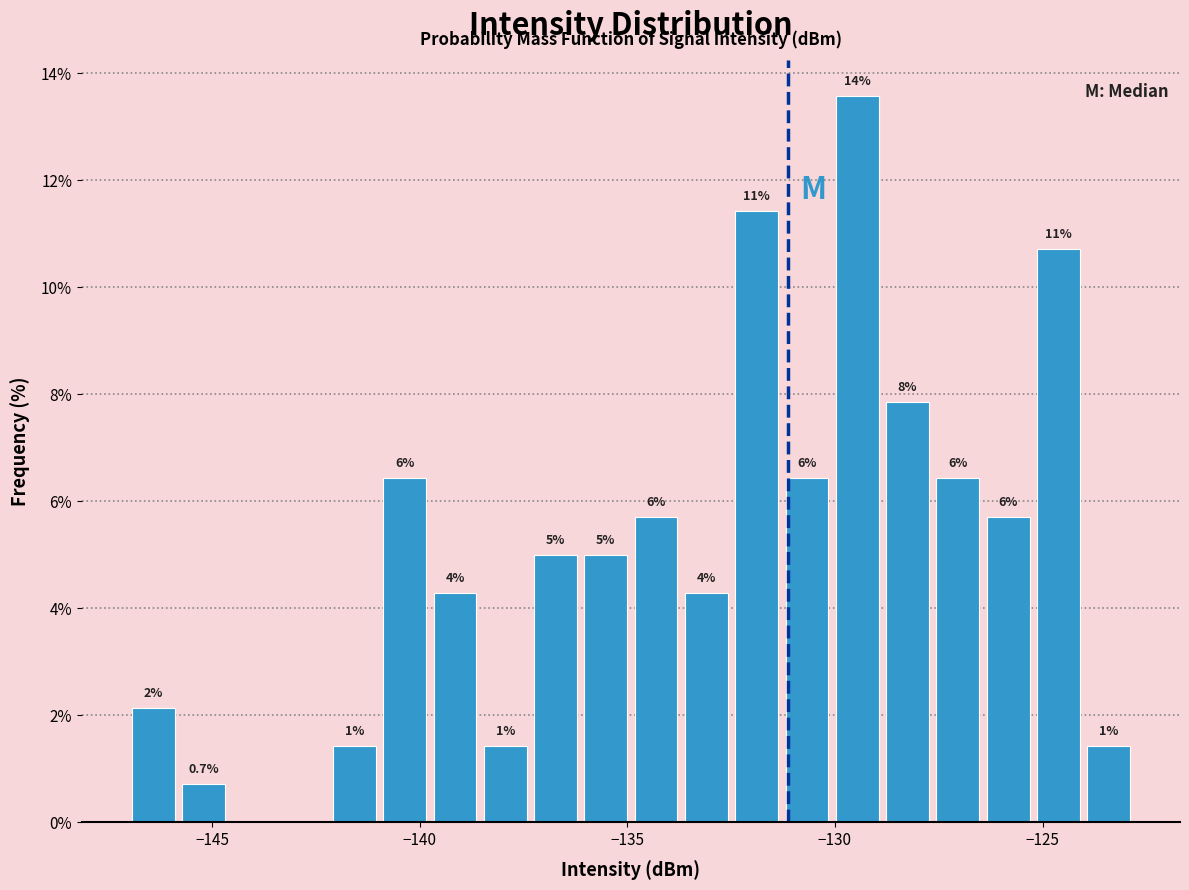

Around what value on the x-axis is the tallest bar? Give the approximate position of its centre, as read against the axis.

-129.5